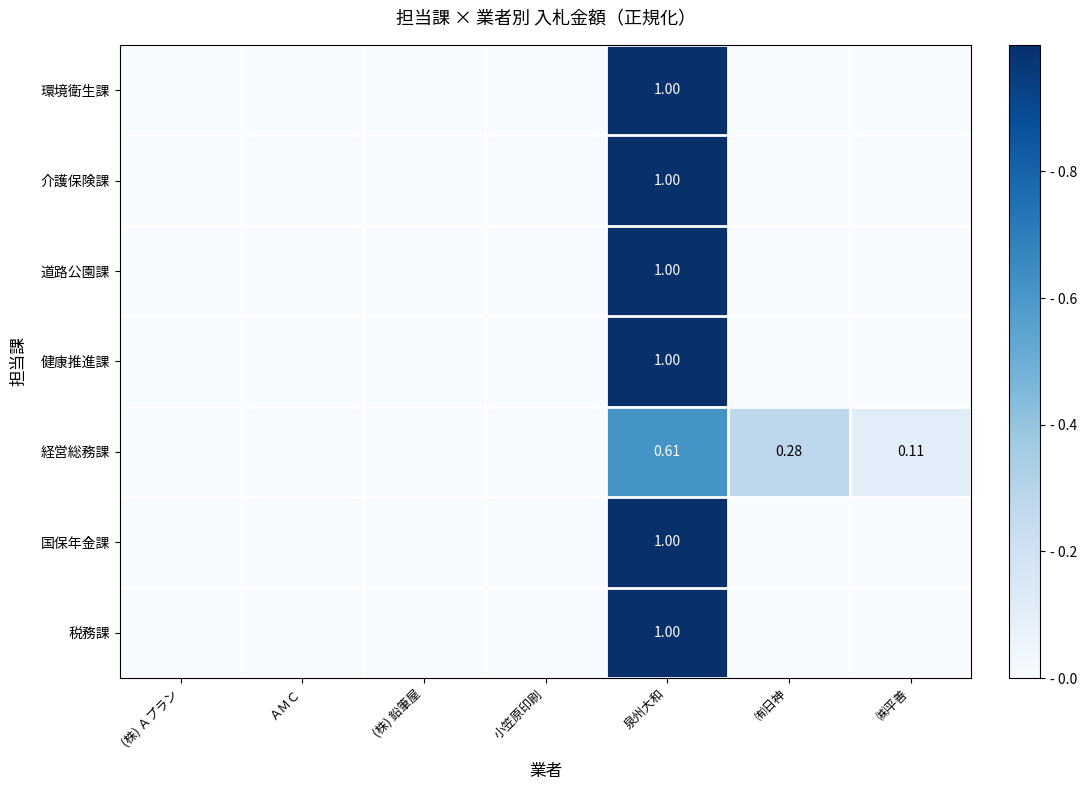

What is the spread (max minus min) of values at ㈱平善?

0.1